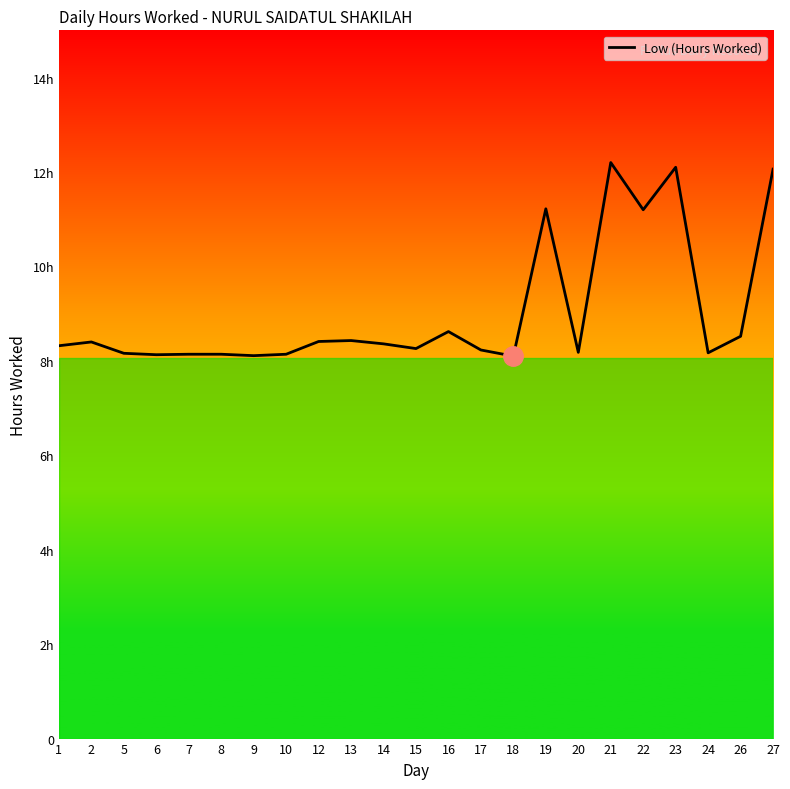

Does the chart display data point markers on the line(s)?

No